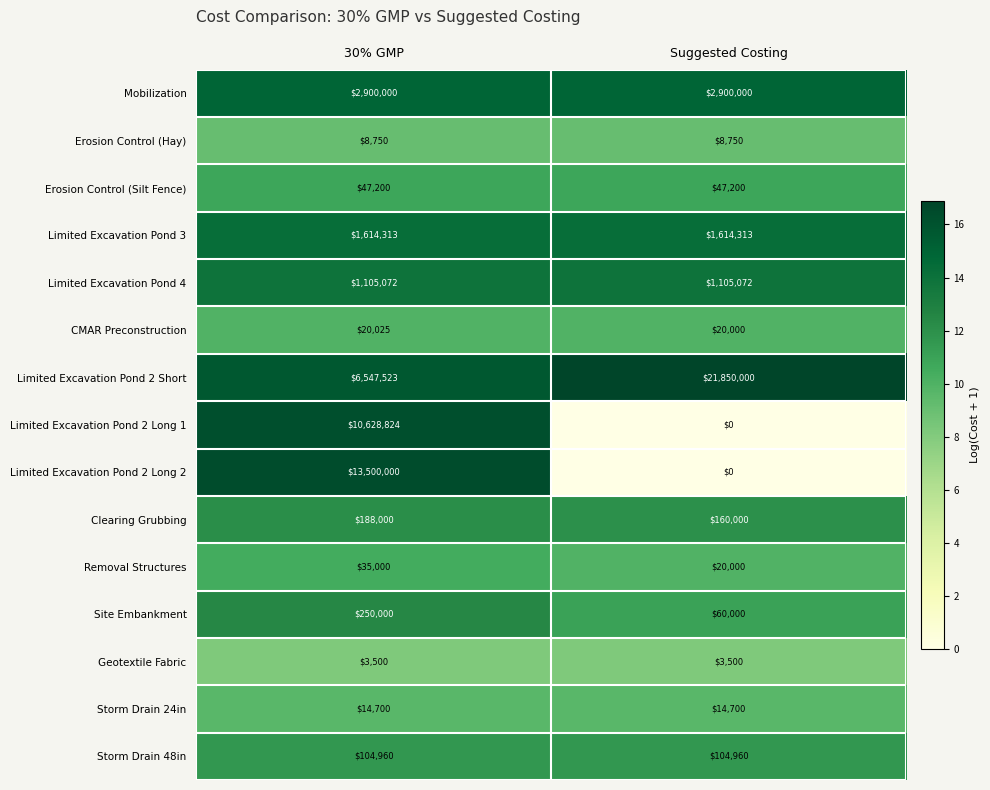

Rank the series by their maximum value, from lowest to highest.

Geotextile Fabric, Erosion Control (Hay), Storm Drain 24in, CMAR Preconstruction, Removal Structures, Erosion Control (Silt Fence), Storm Drain 48in, Clearing Grubbing, Site Embankment, Limited Excavation Pond 4, Limited Excavation Pond 3, Mobilization, Limited Excavation Pond 2 Long 1, Limited Excavation Pond 2 Long 2, Limited Excavation Pond 2 Short